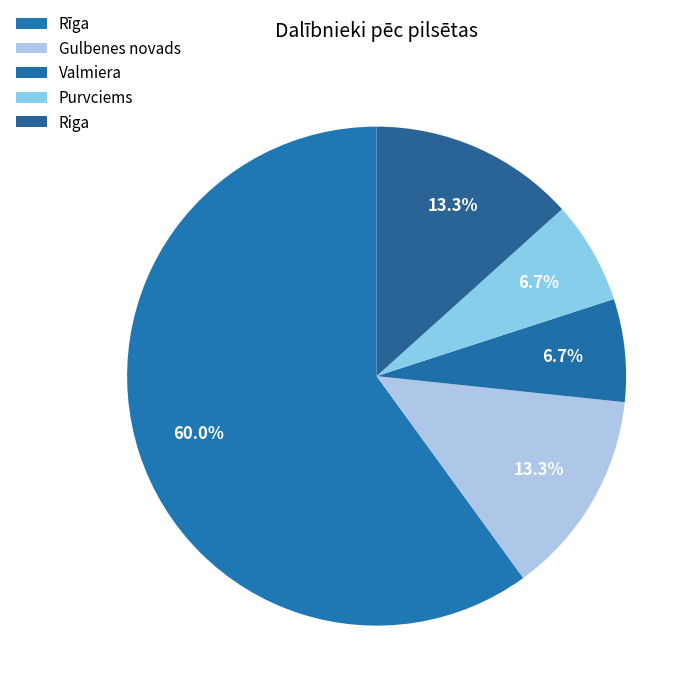

Rank the categories by value from highest to lowest.

Rīga, Gulbenes novads, Riga, Valmiera, Purvciems